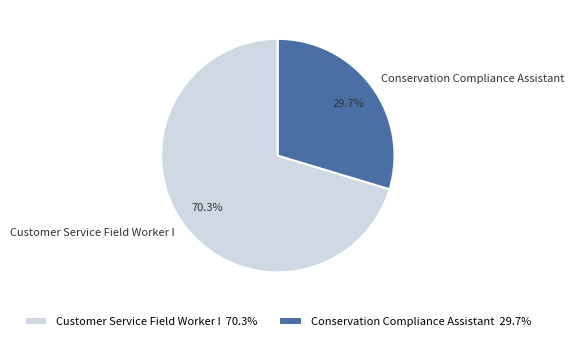

Which category has the smallest portion of the pie?

Conservation Compliance Assistant